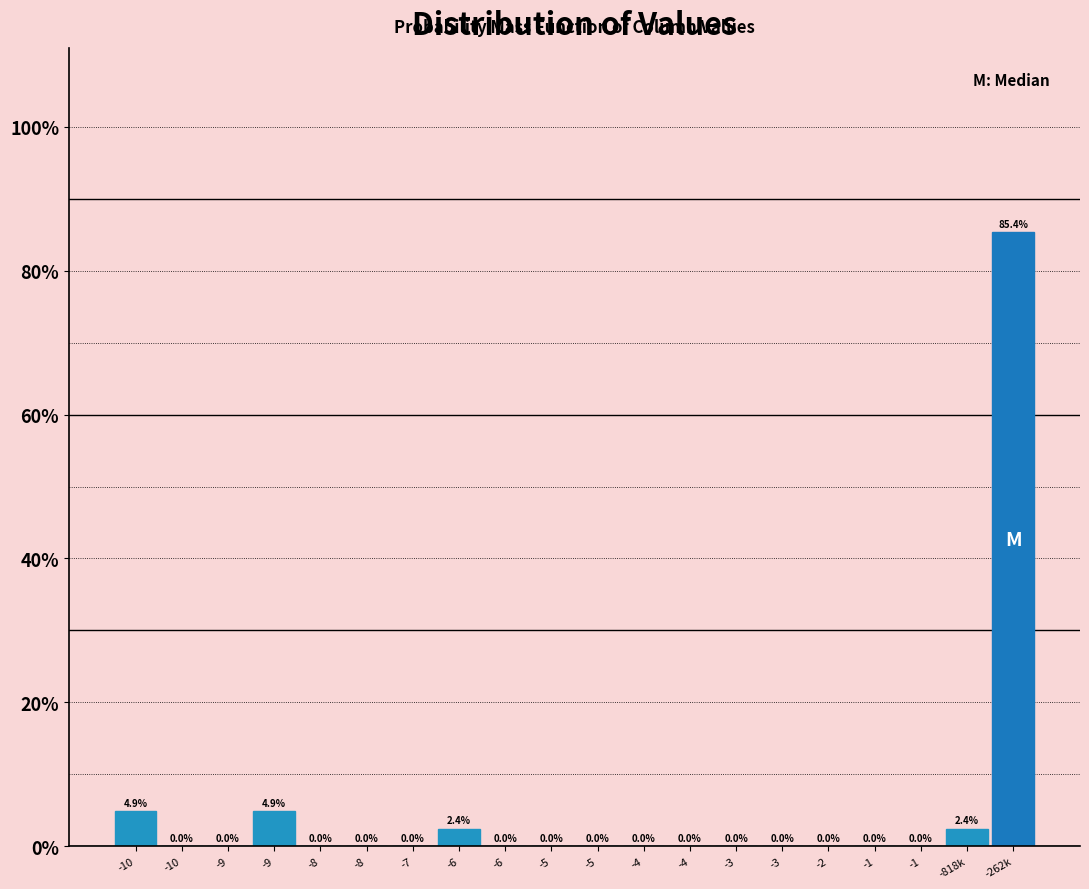

How many data points does each series have?

20